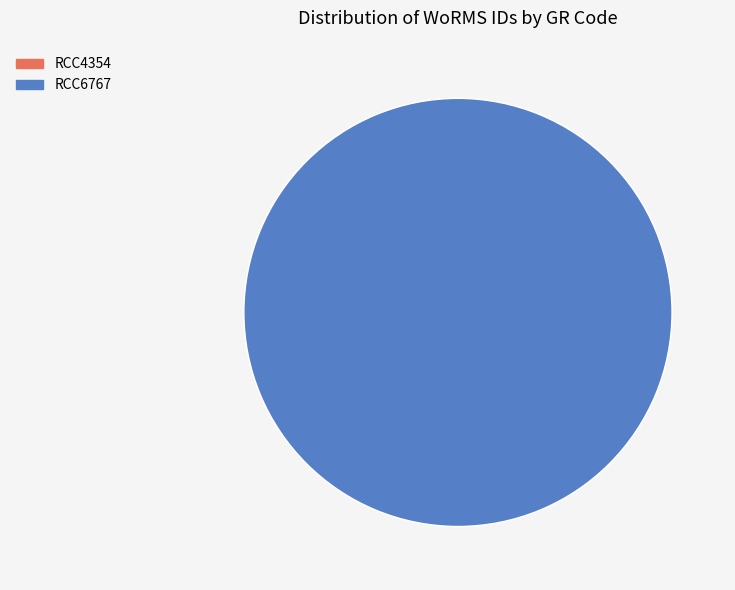

True or false: RCC6767 accounts for 28% of the total.

False